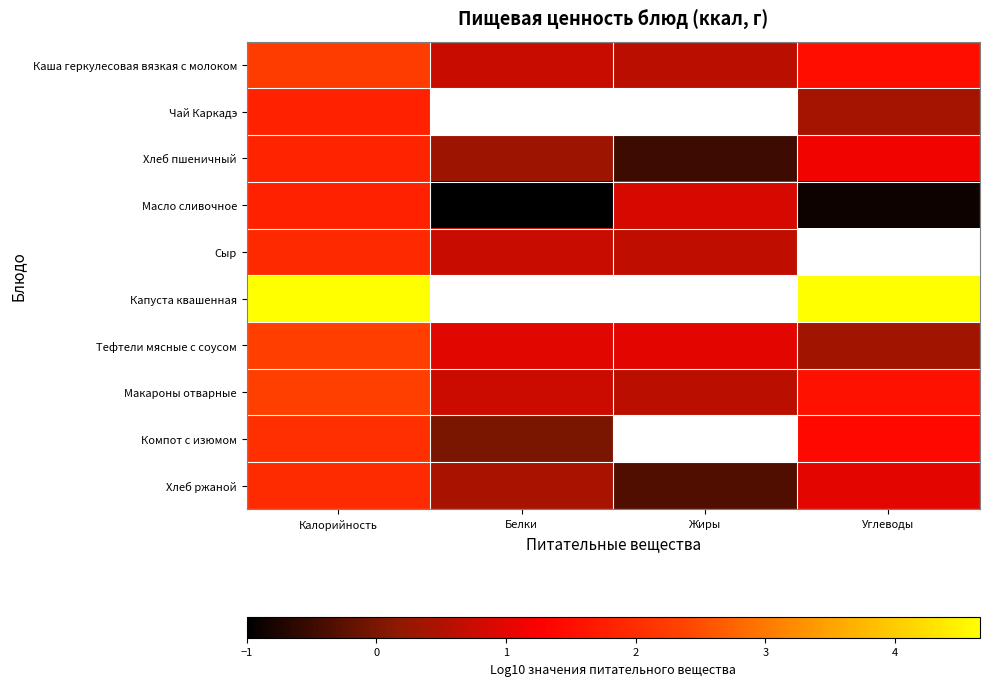

At how many categories does at least one series exceed 0?

4